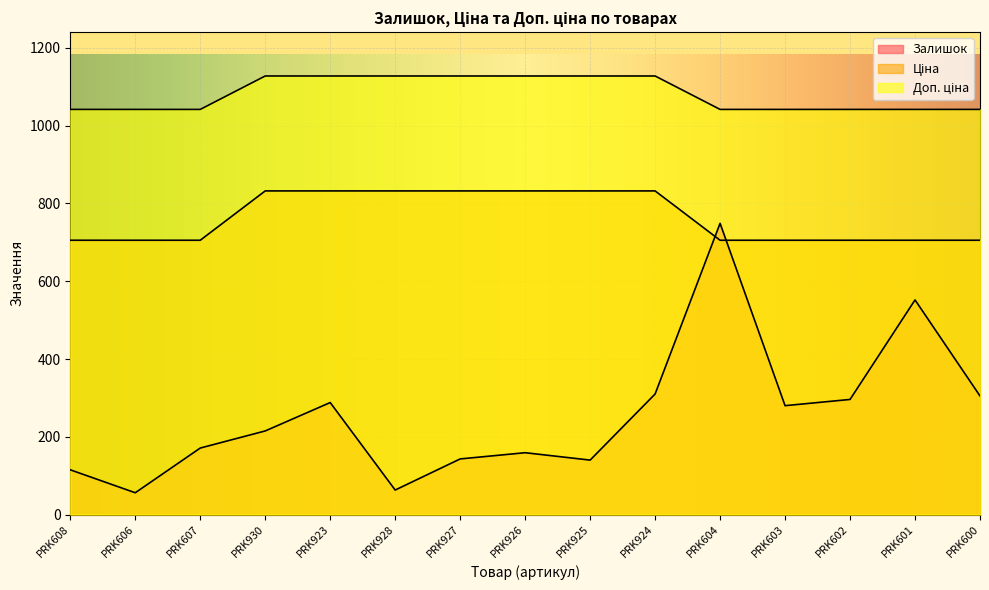

List the series in order of their overall mean, highest first.

Доп. ціна, Ціна, Залишок